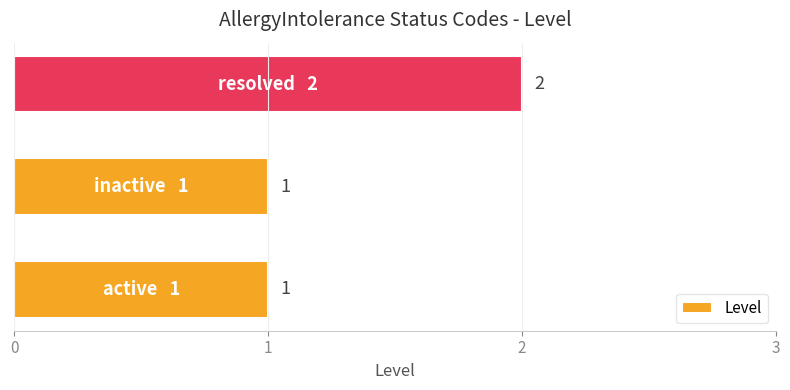

Count the values in the range 1 to 2.

3